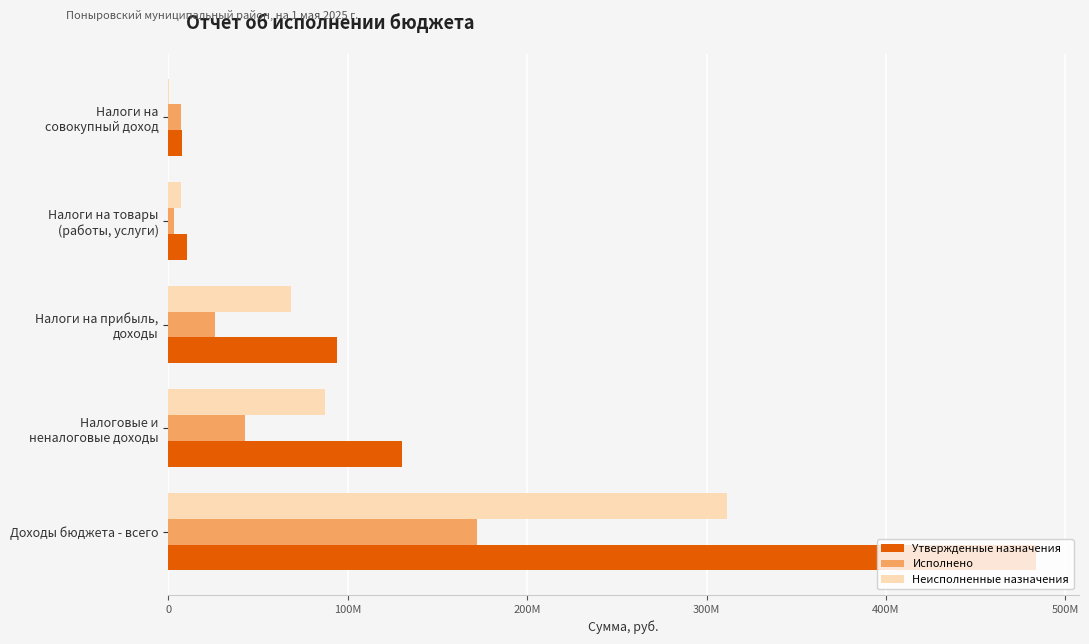

What are all the series names shown in the legend?

Утвержденные назначения, Исполнено, Неисполненные назначения